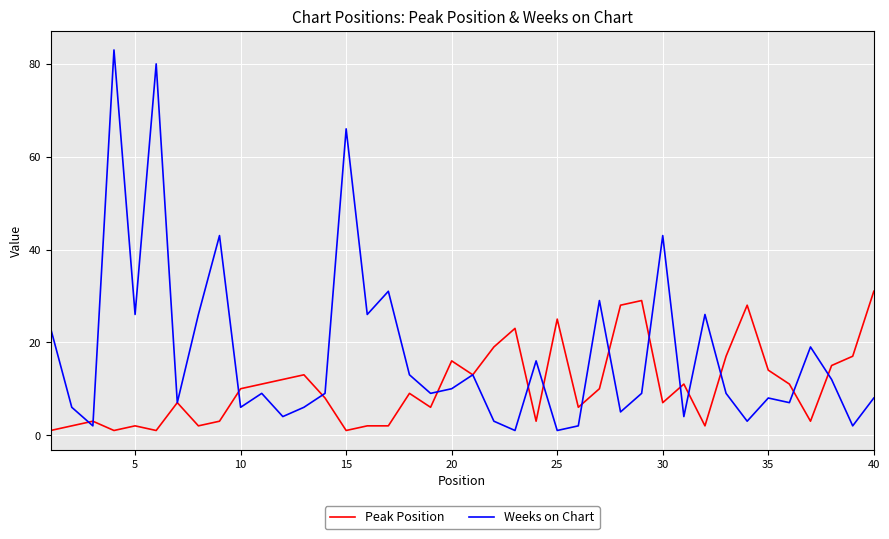

Which series has the largest total across all categories?

Weeks on Chart